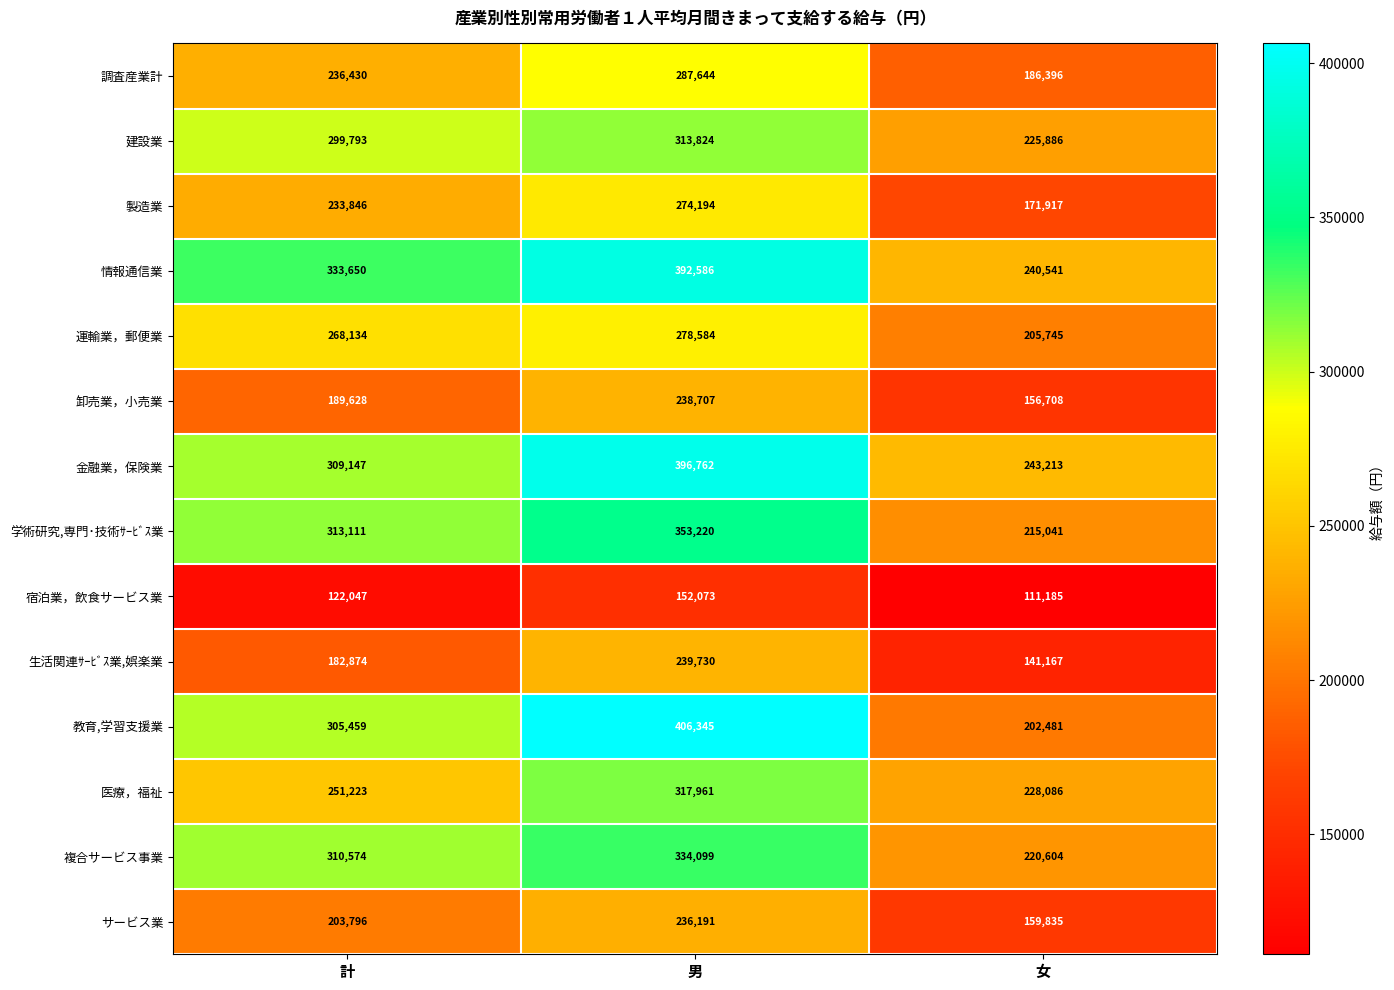

What is the minimum value shown in the chart?

111185